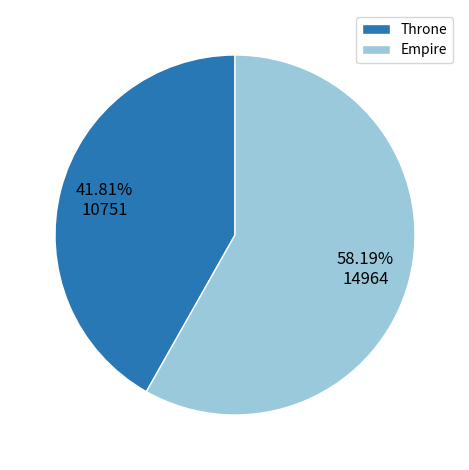

Rank the categories by value from lowest to highest.

Throne, Empire